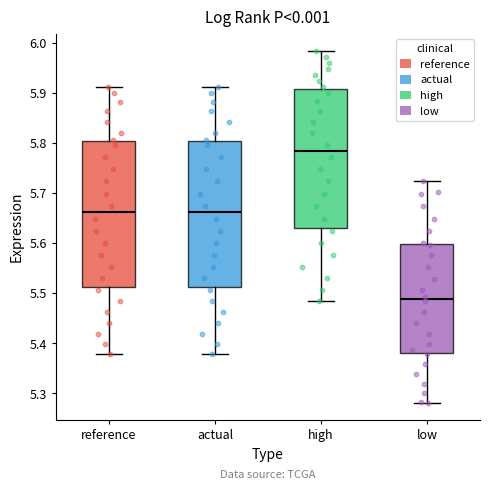

Which box has the highest median line?

high